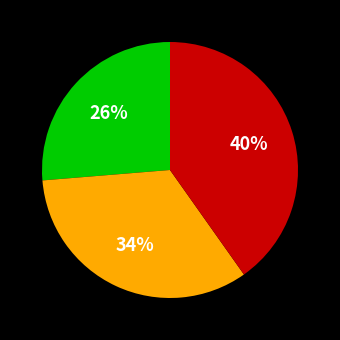

To the nearest percent, what is the average slice percentage?

33%